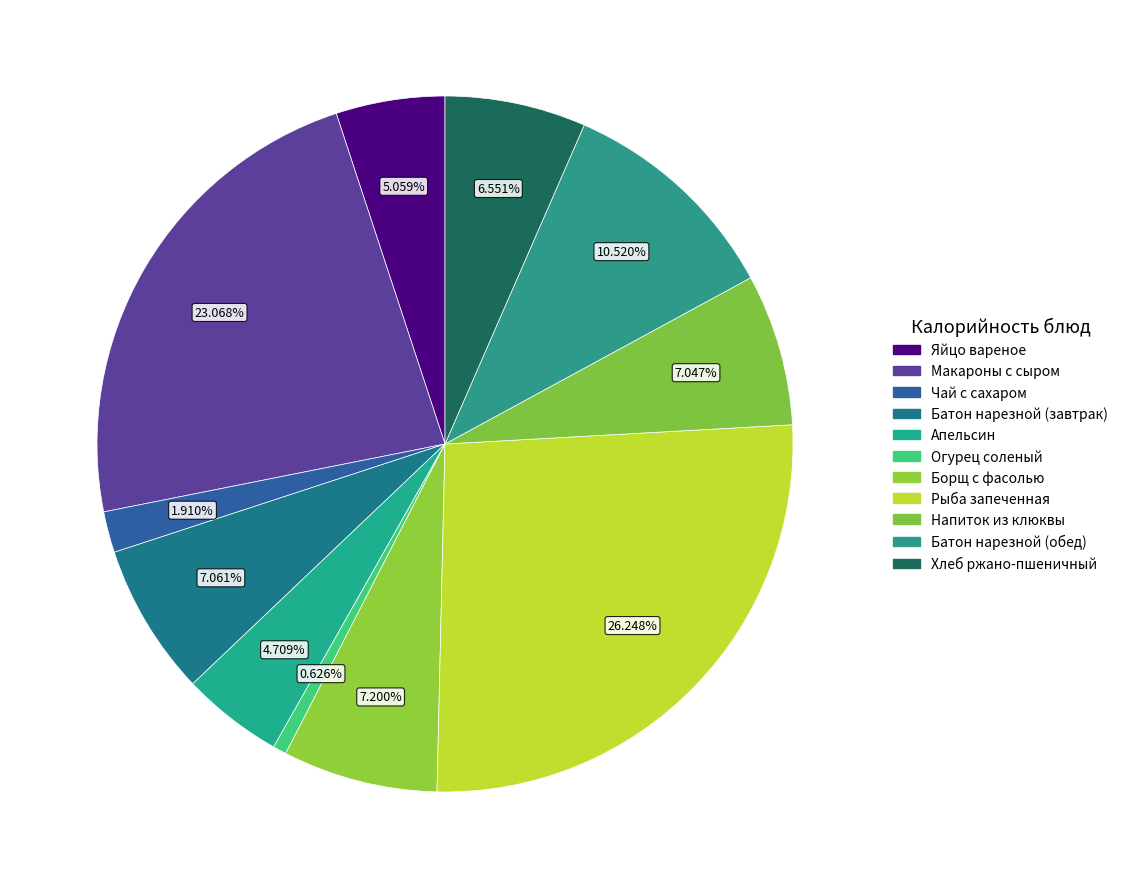

Is there a majority slice in this chart?

No